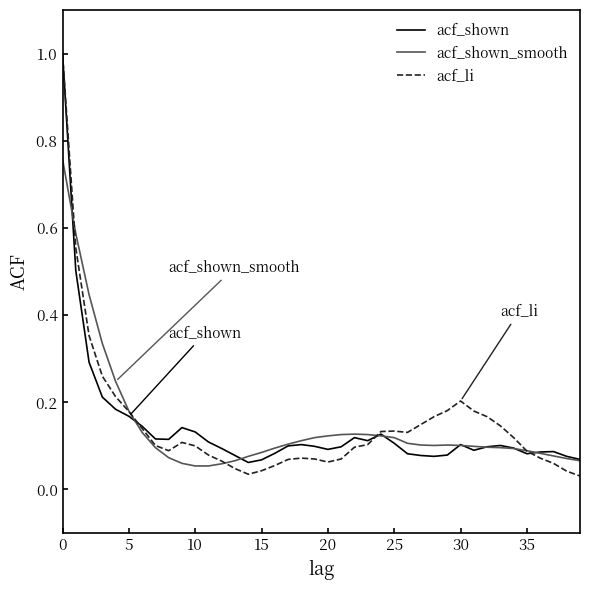

Which series has the largest range (max minus min)?

acf_li